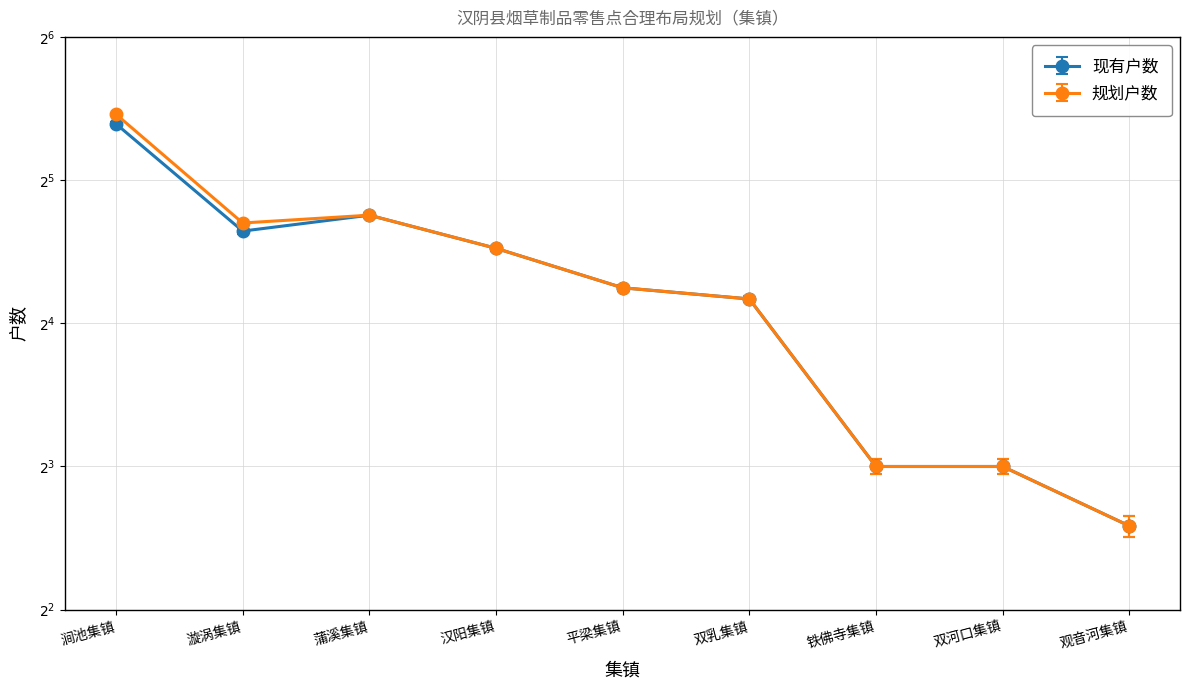

What is the difference between the maximum and minimum values in the 现有户数 series?

36